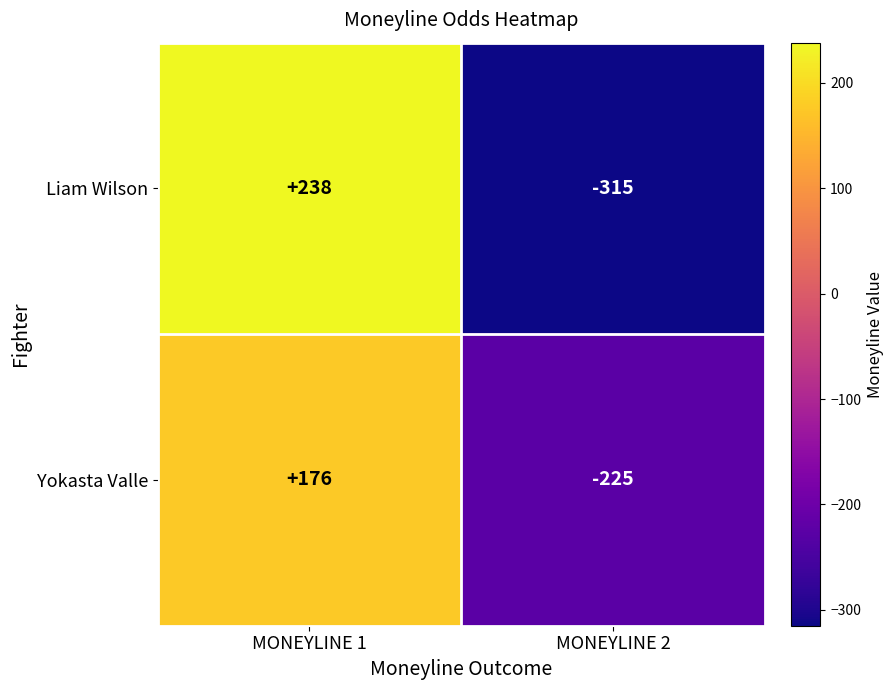

What is the total value across all series at MONEYLINE 2?

-540